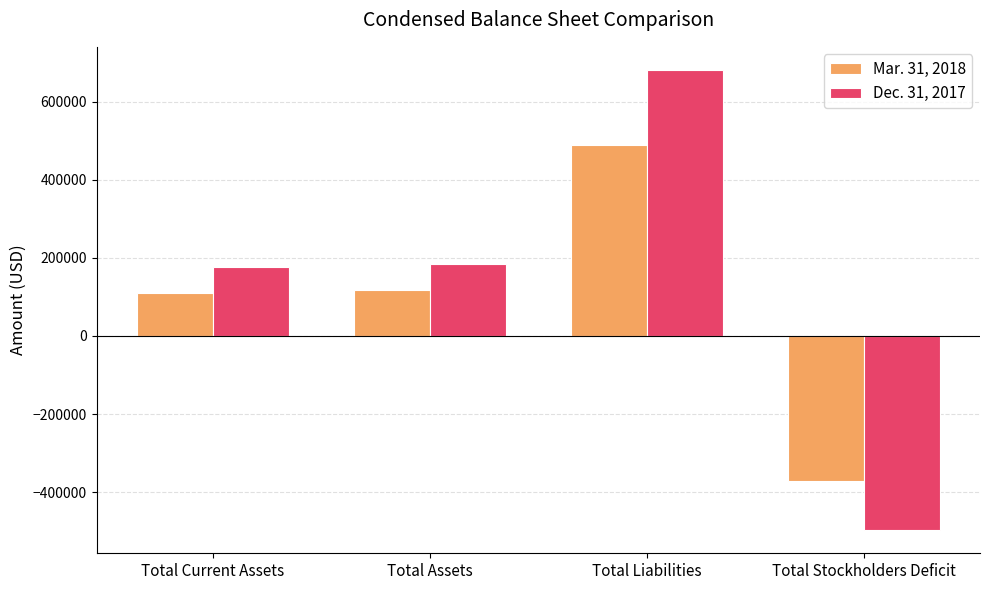

Which series has the widest spread of values?

Dec. 31, 2017